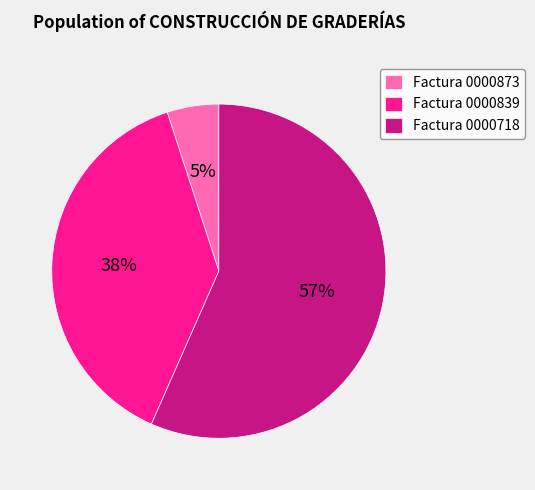

How many segments does this pie chart have?

3